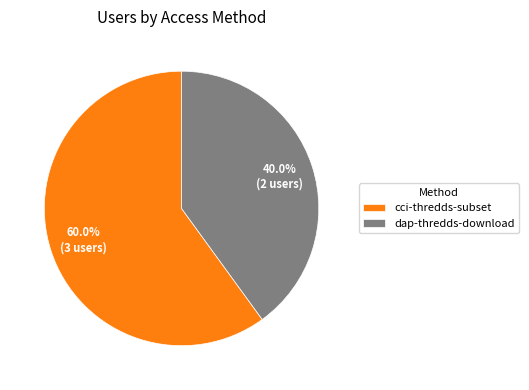

Rank the categories by value from highest to lowest.

cci-thredds-subset, dap-thredds-download